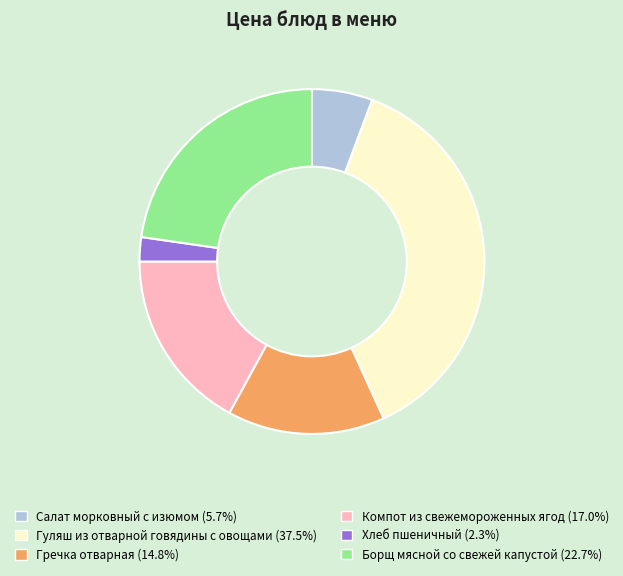

Does any single category account for the majority?

No